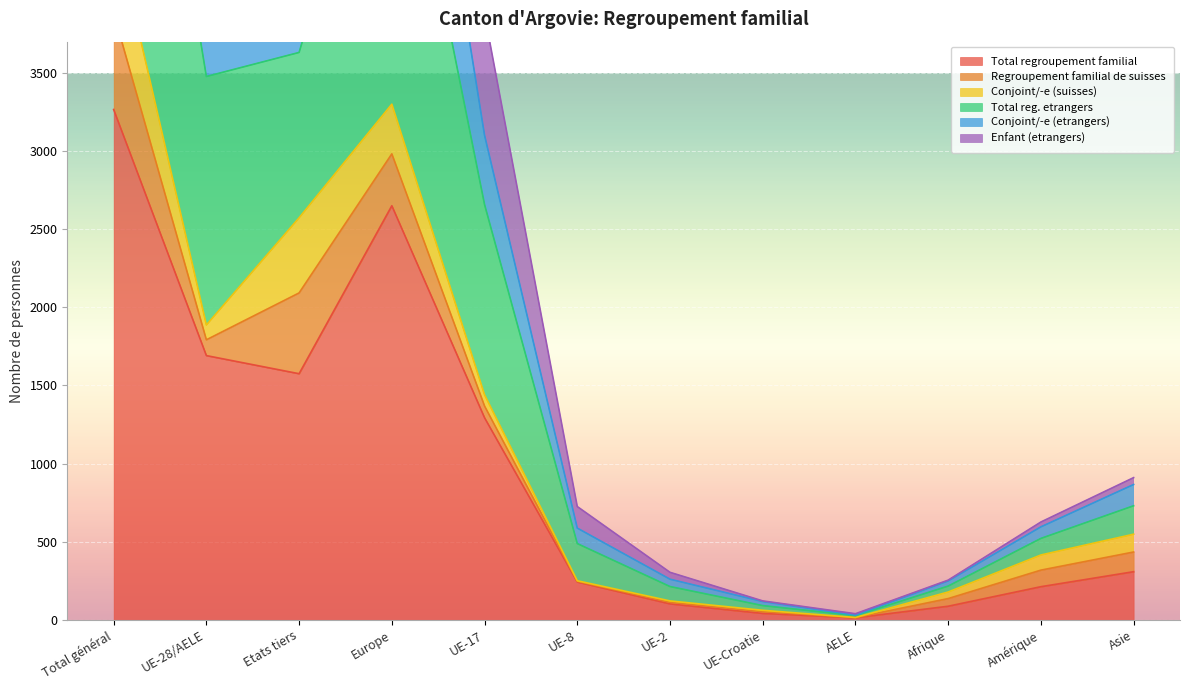

What is the maximum value for Total regroupement familial?

3266